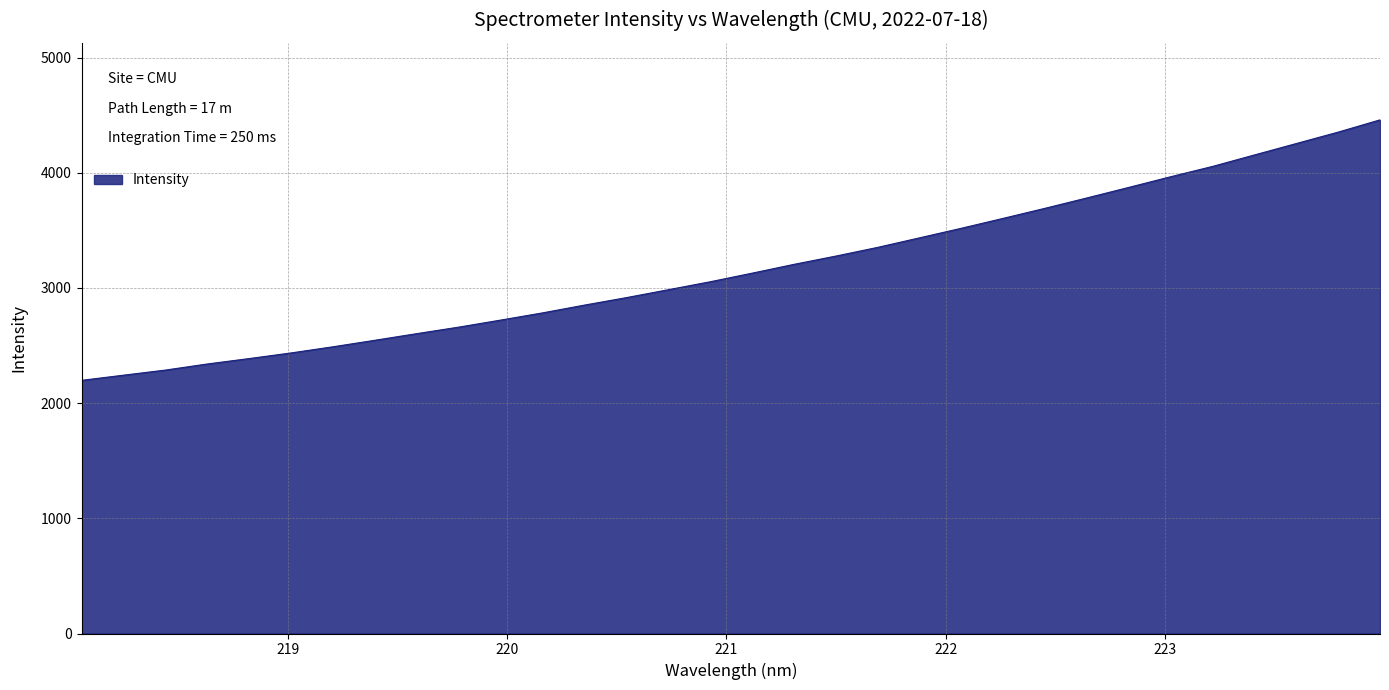

How many lines are shown in the chart?

1